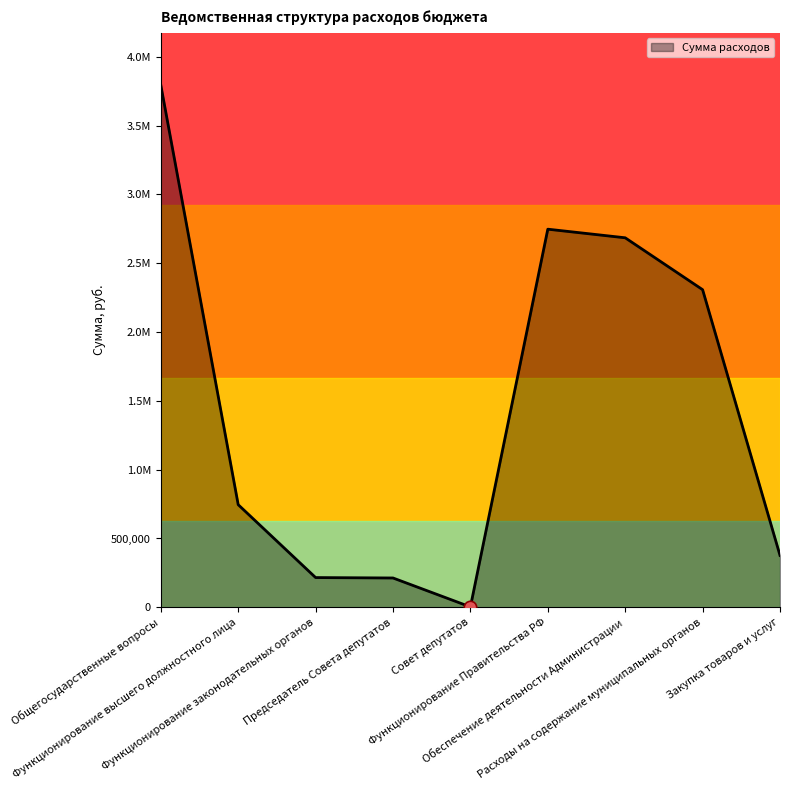

Which has a higher value, Закупка товаров и услуг or Председатель Совета депутатов?

Закупка товаров и услуг